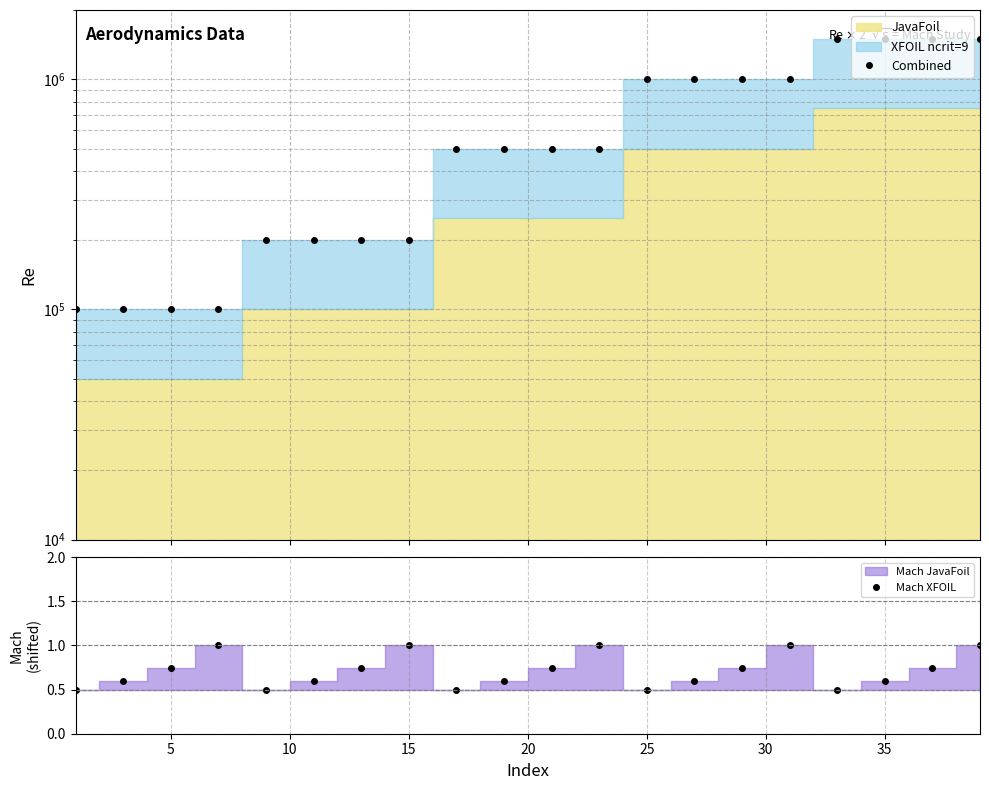

In Mach XFOIL, how many points are lower than both neighbors (excluding endpoints)?

4